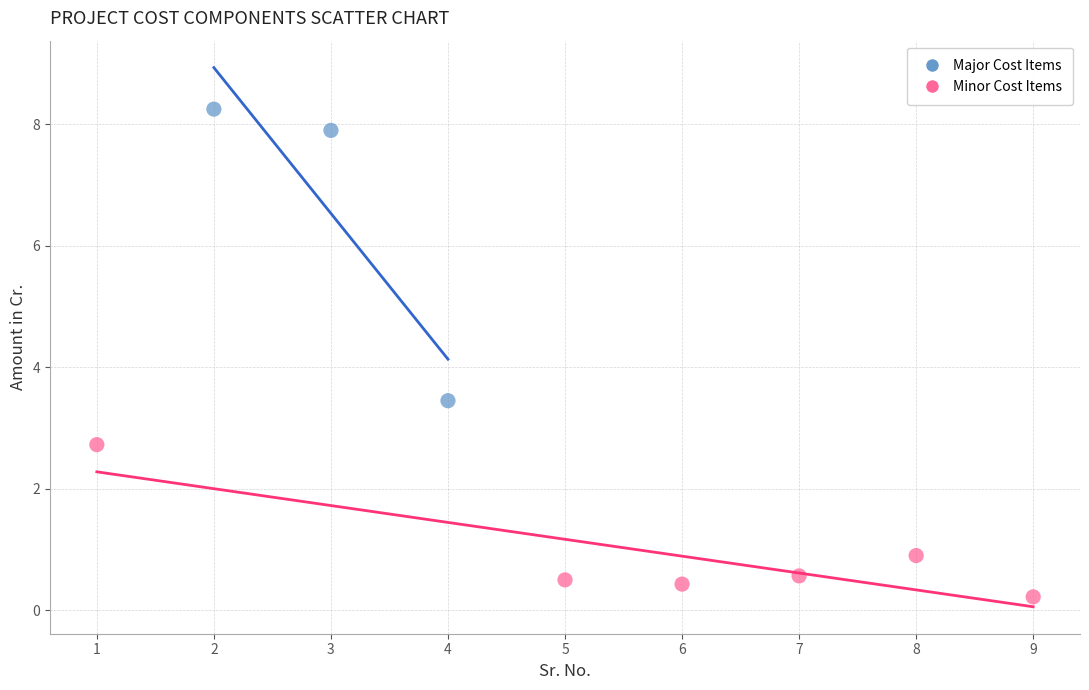

Which series has the widest spread of Y values?

Major Cost Items